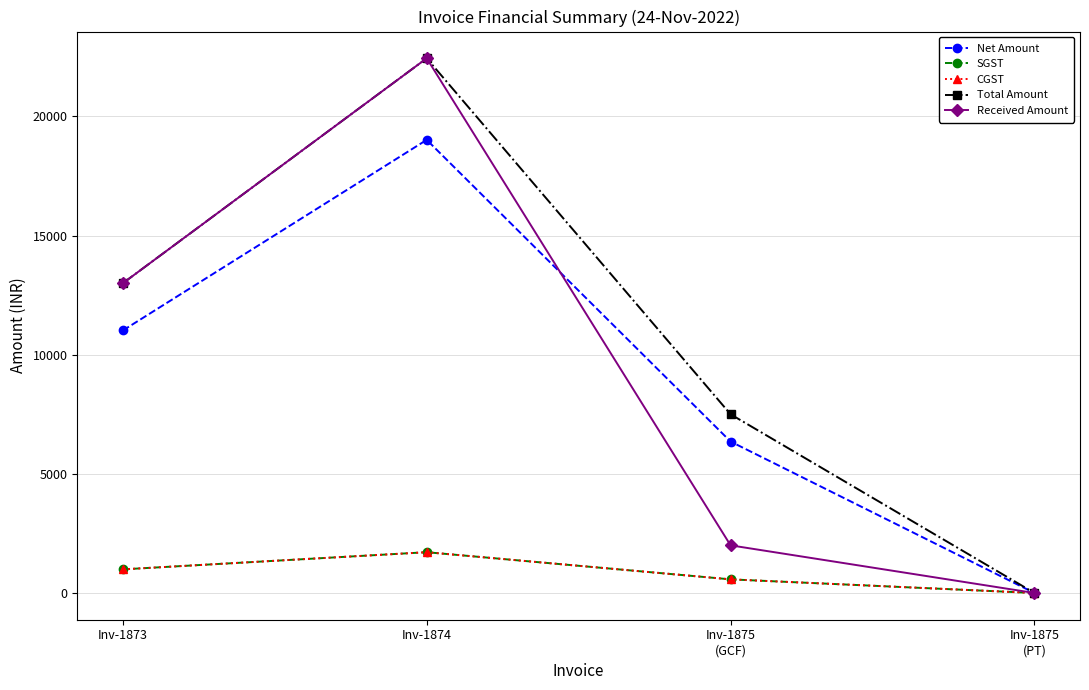

How many lines are shown in the chart?

5